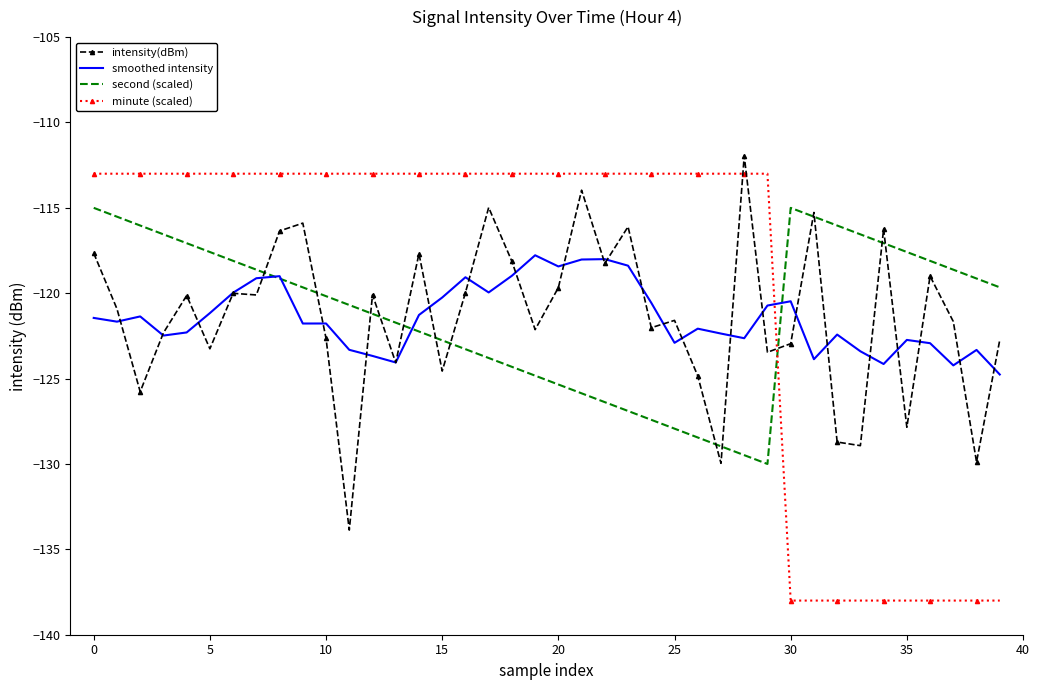

Which series has the largest total across all categories?

minute (scaled)